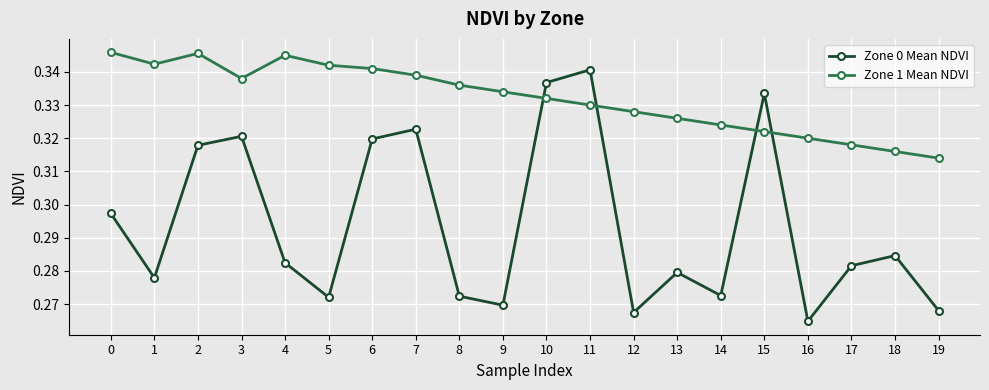

What is the total value across all series at 11?

0.7